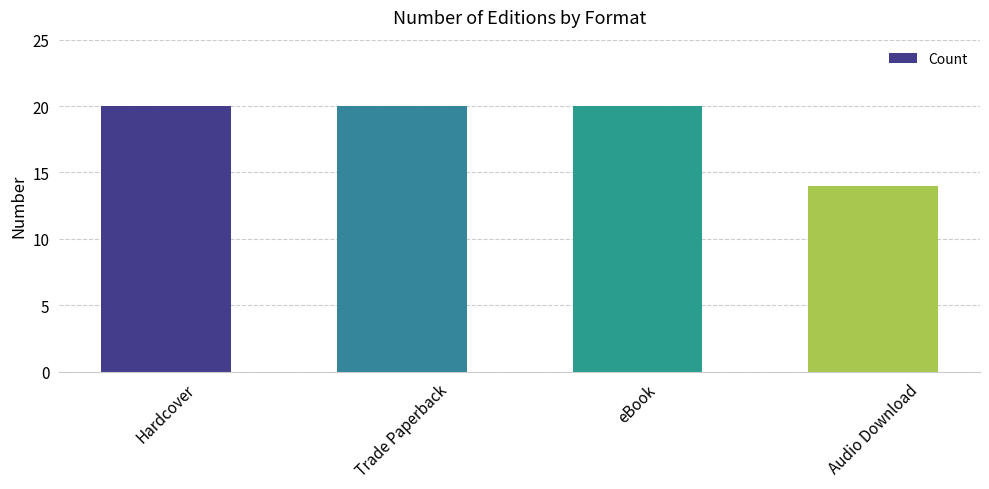

What is the minimum value shown in the chart?

14